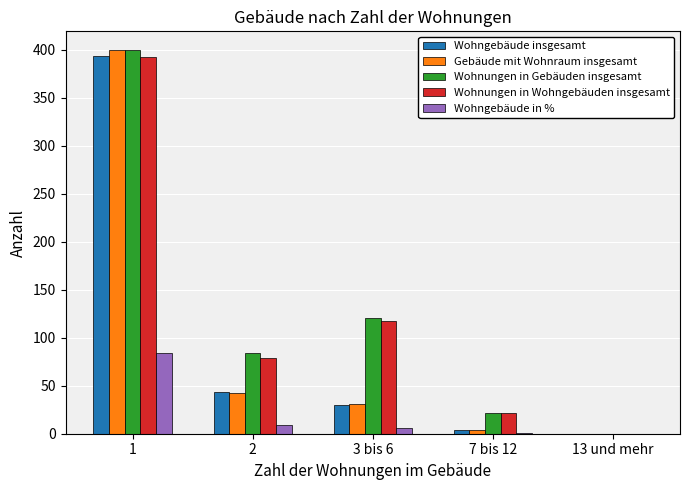

At which label does Gebäude mit Wohnraum insgesamt reach its peak?

1